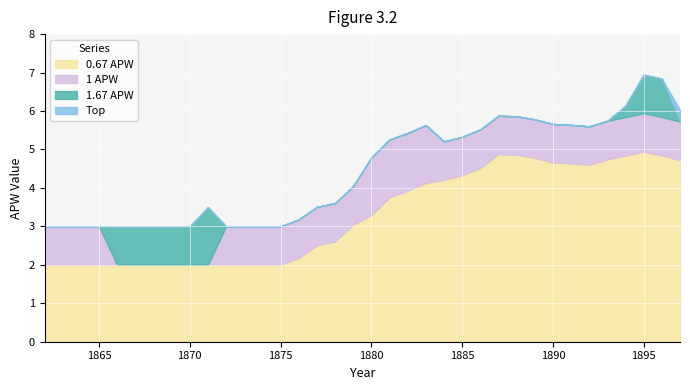

What is the highest value of the 0.67 APW series?

4.9